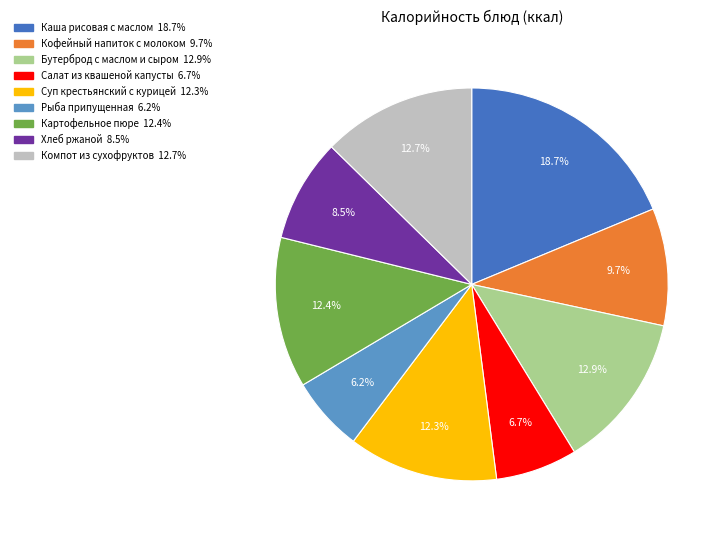

To the nearest percent, what percentage of the pie is Кофейный напиток с молоком?

10%